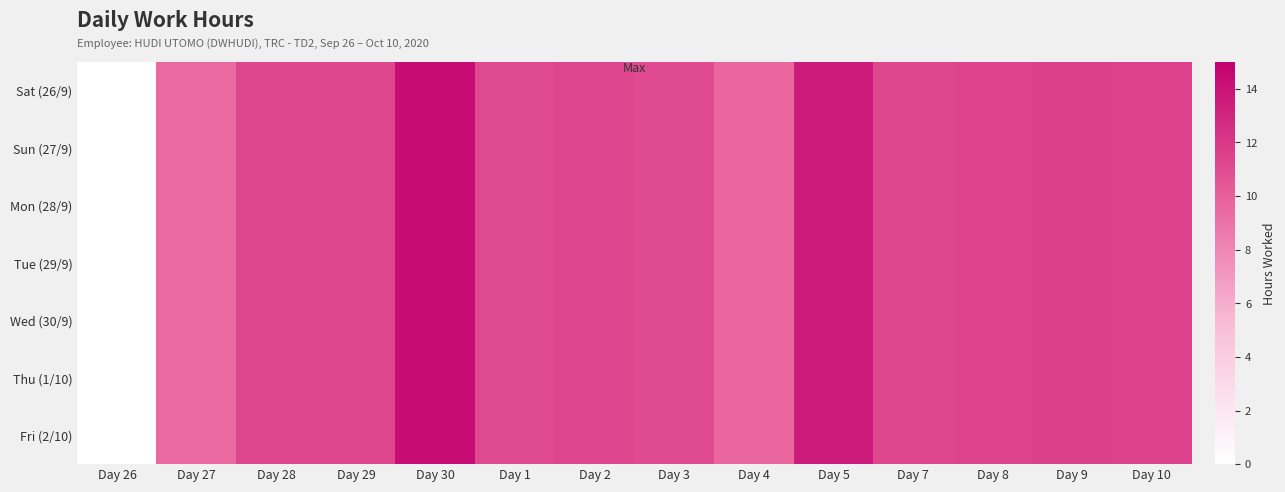

Which series has the largest total across all categories?

Sat (26/9)